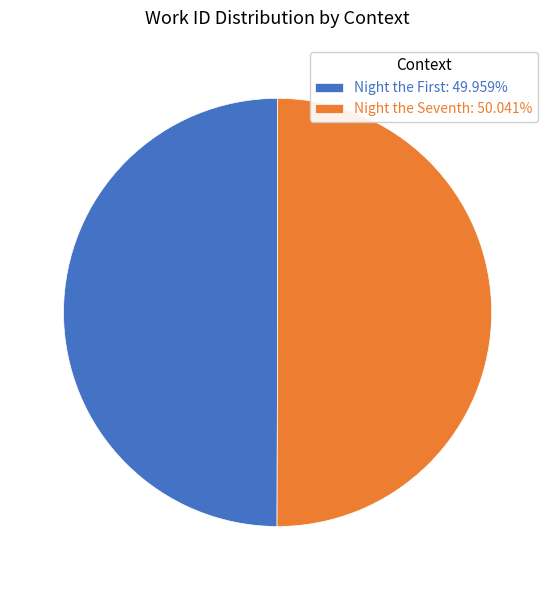

True or false: Night the Seventh accounts for 62% of the total.

False